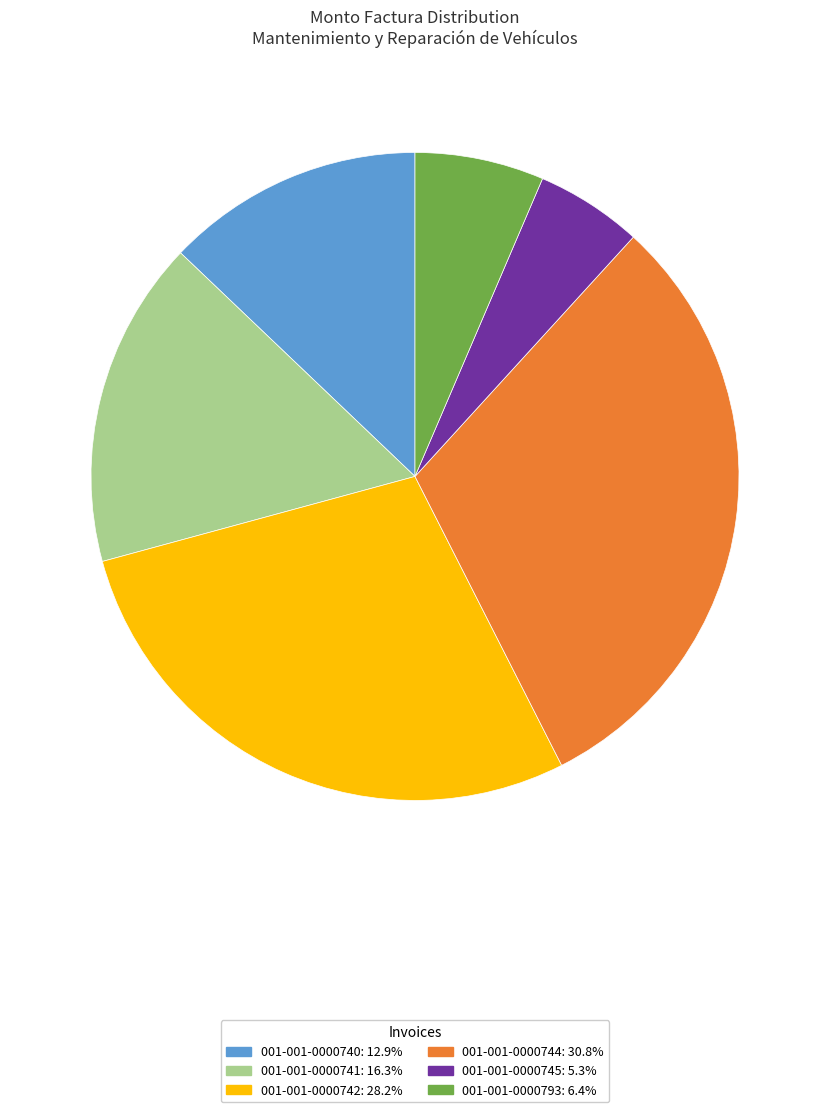

Count the number of slices in the pie.

6